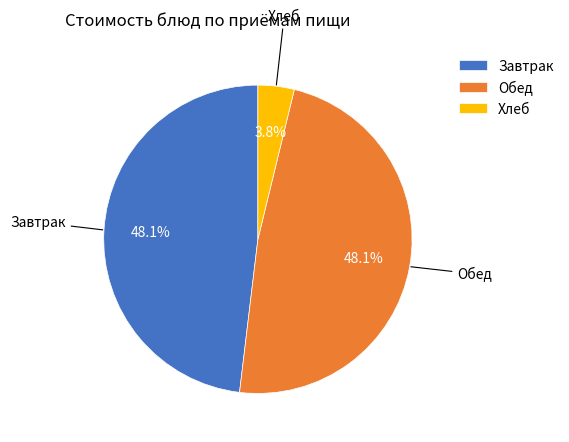

What percentage is NOT represented by Завтрак?

51.9%